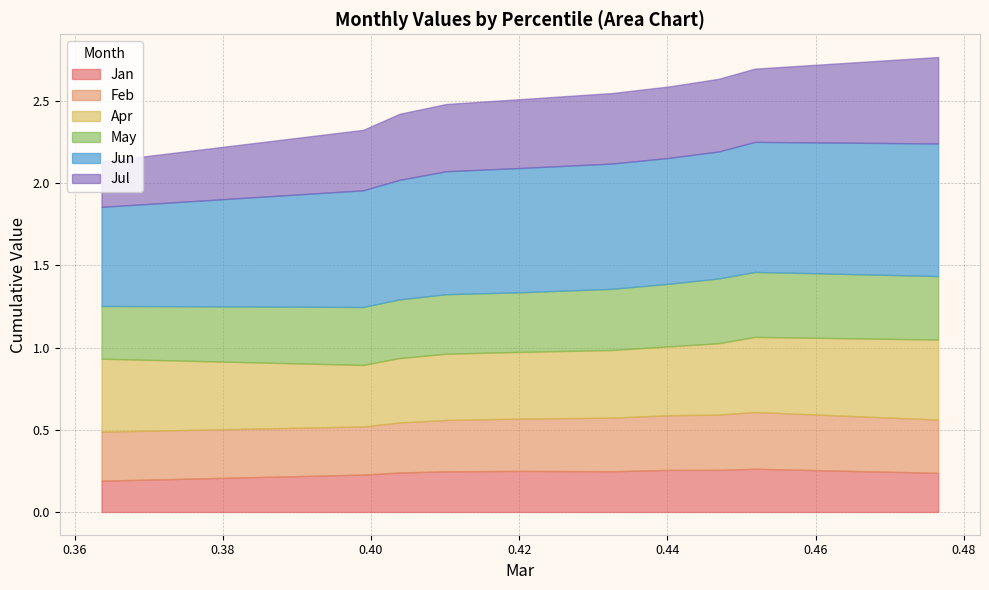

Is the value of Feb at pct25 greater than the value of Apr at pct35?

No